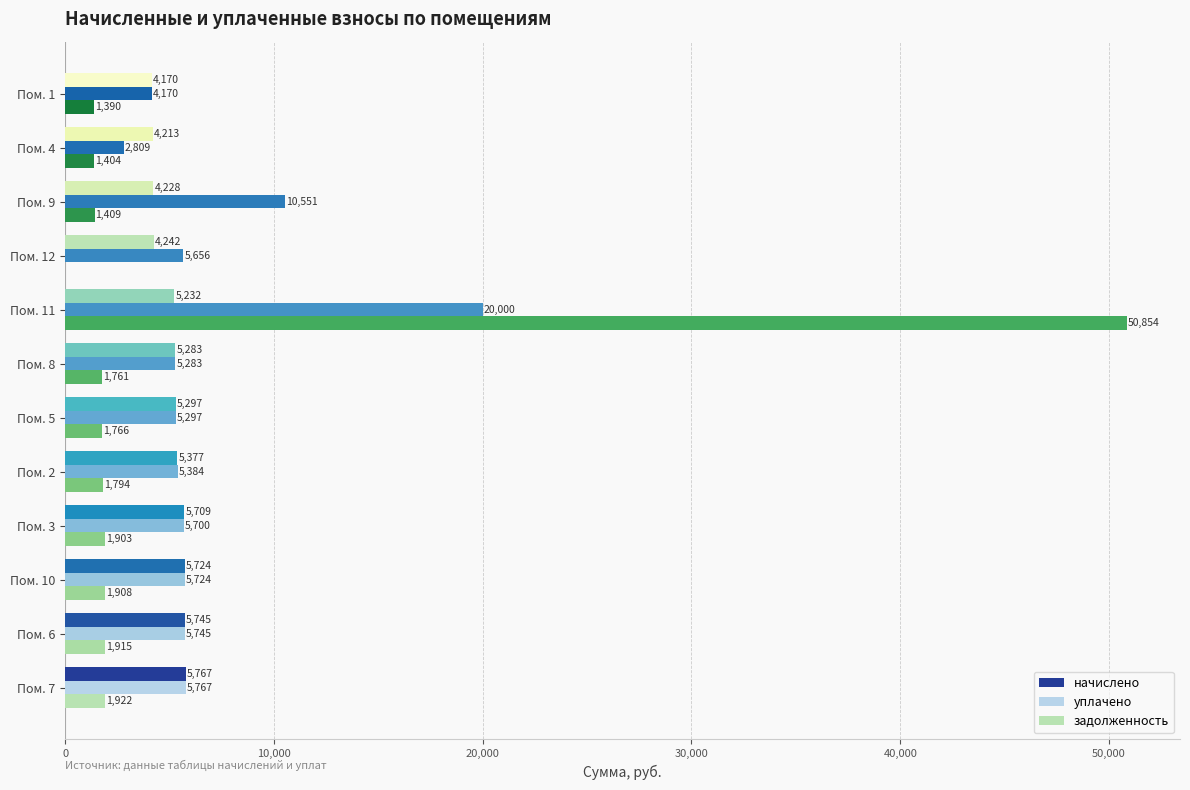

What is the approximate value of уплачено at Пом. 2?

5383.6